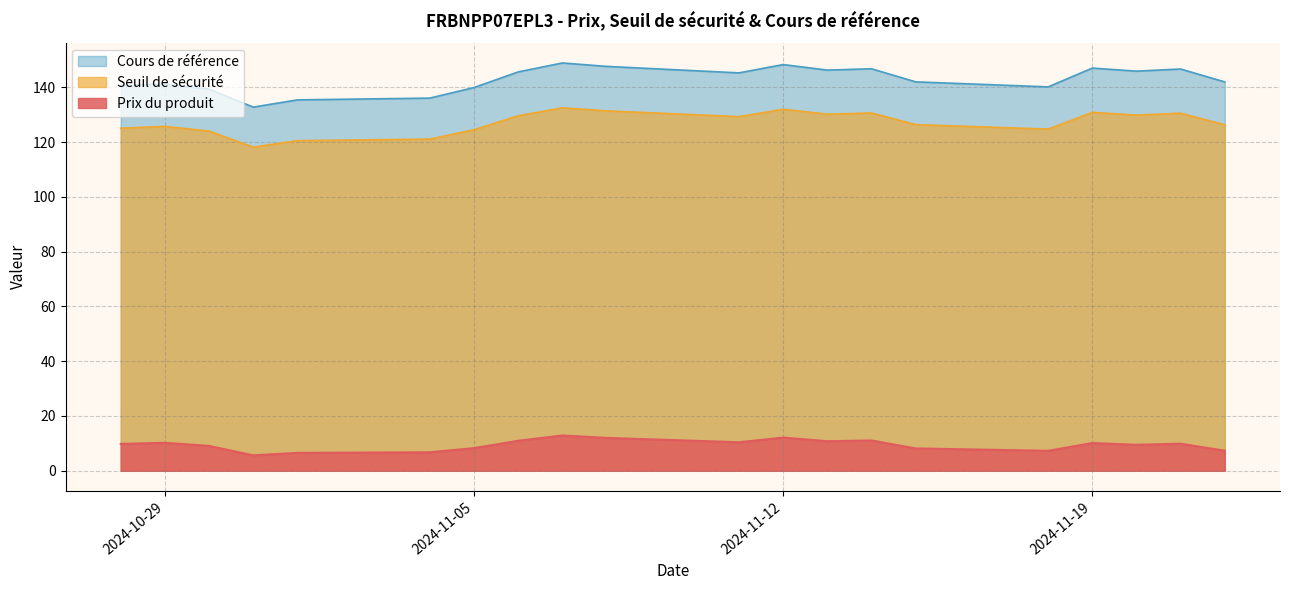

Which series changed the most between 2024-11-15 and 2024-11-05?

Cours de référence